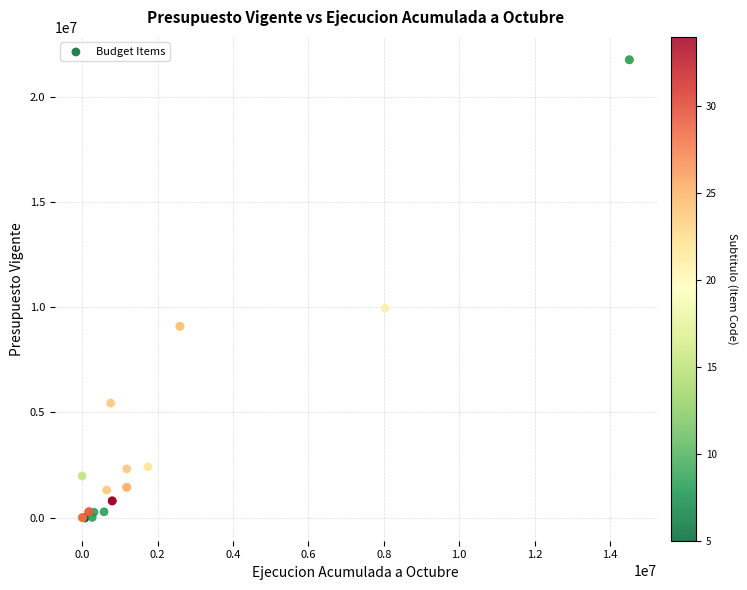

What Y value in the scatter plot is closest to 10871440?

9955253